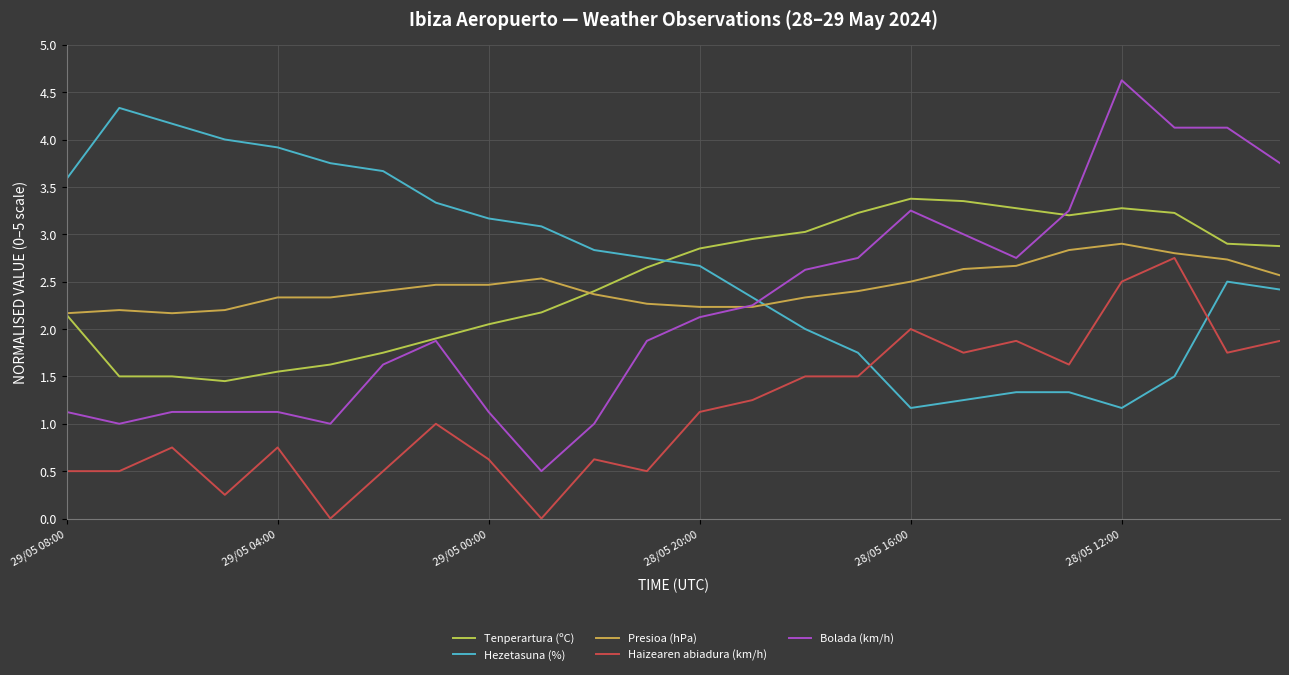

What is the minimum value for Presioa (hPa)?

2.2